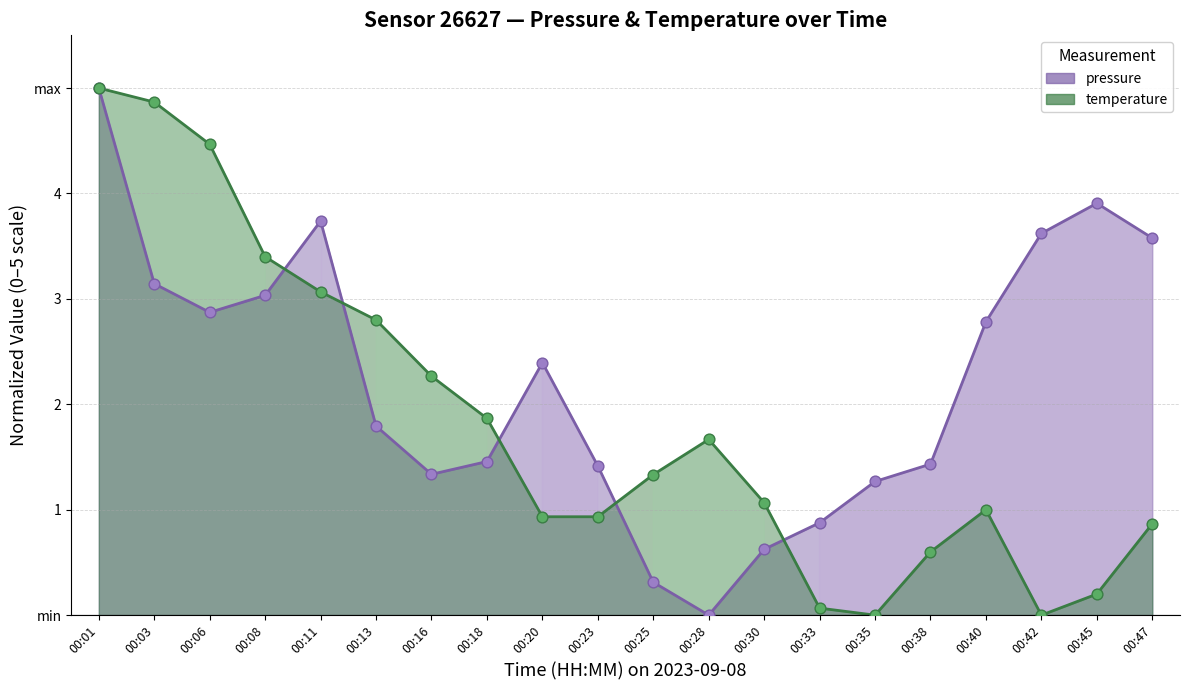

Is the value of pressure at 00:08 greater than the value of temperature at 00:35?

Yes